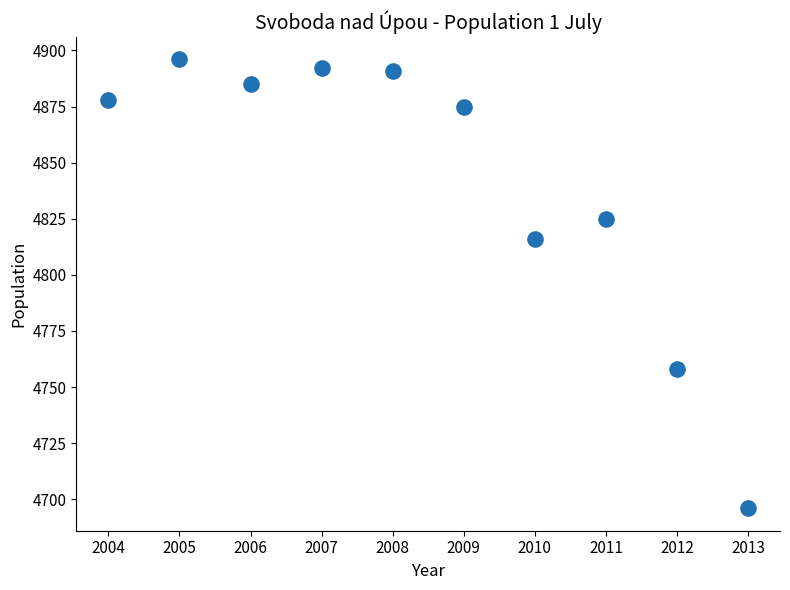

What is the range of X values (max minus min)?

9